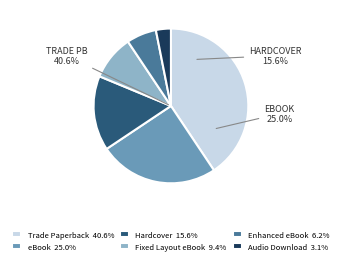

Rank the categories by value from lowest to highest.

Audio Download, Enhanced eBook, Fixed Layout eBook, Hardcover, eBook, Trade Paperback